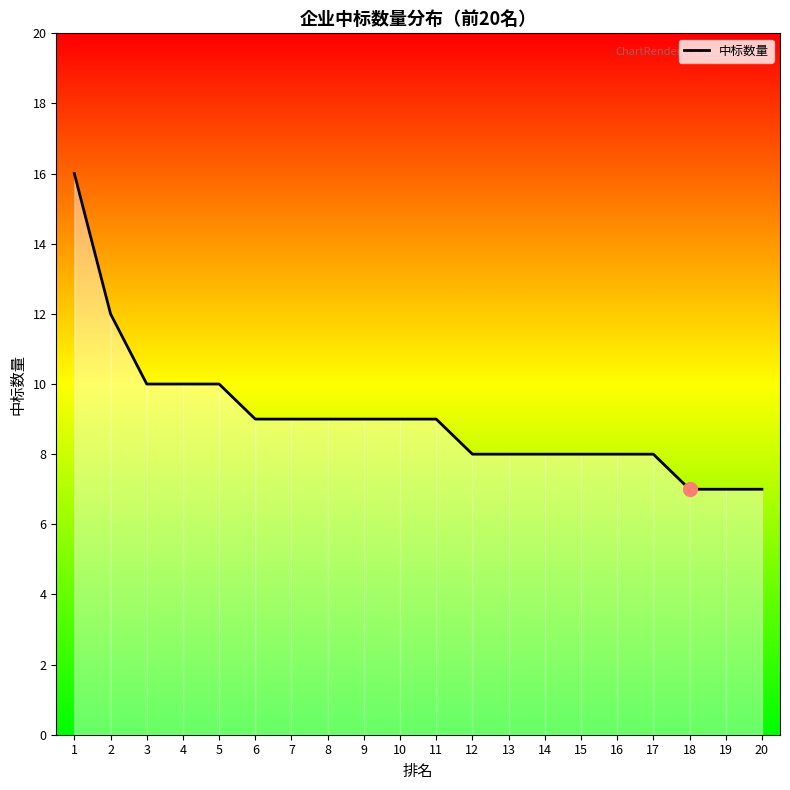

What is the greatest value displayed?

16